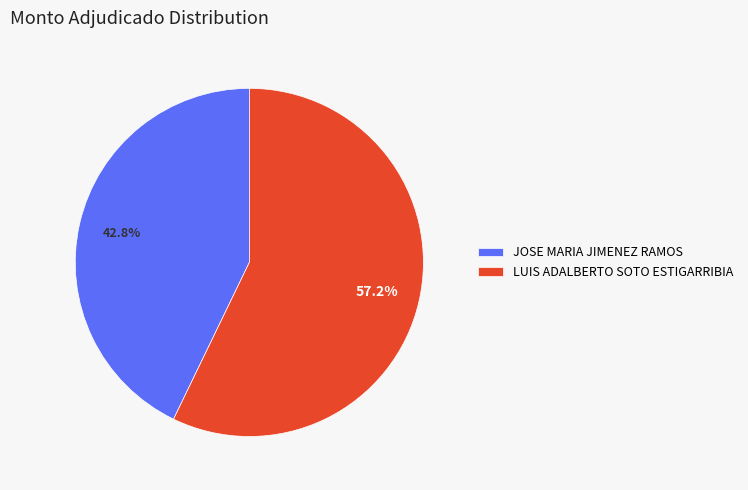

Between JOSE MARIA JIMENEZ RAMOS and LUIS ADALBERTO SOTO ESTIGARRIBIA, which is larger?

LUIS ADALBERTO SOTO ESTIGARRIBIA